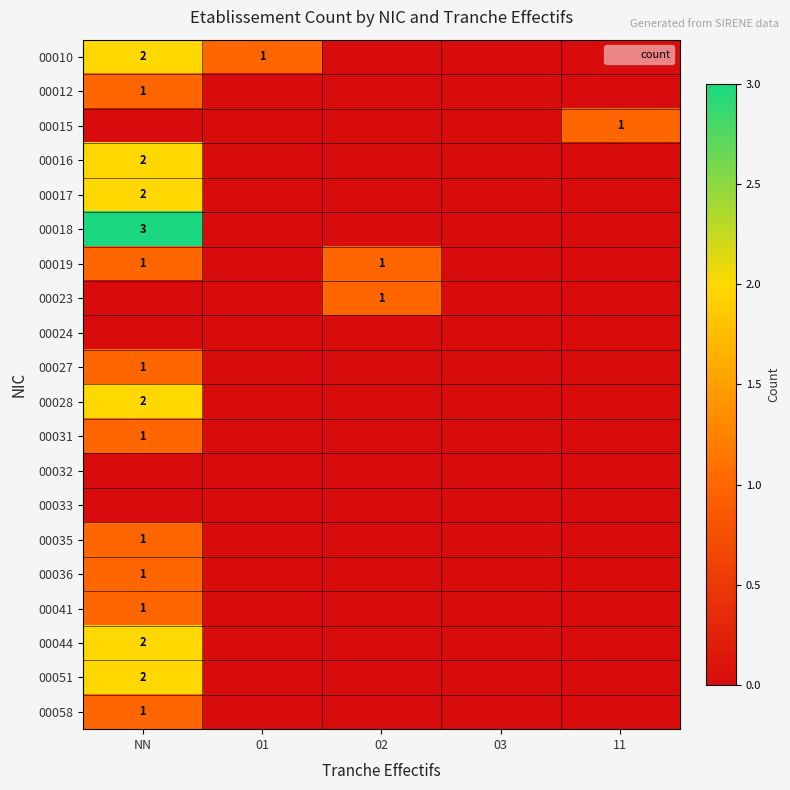

At which category is the sum across all series the highest?

NN